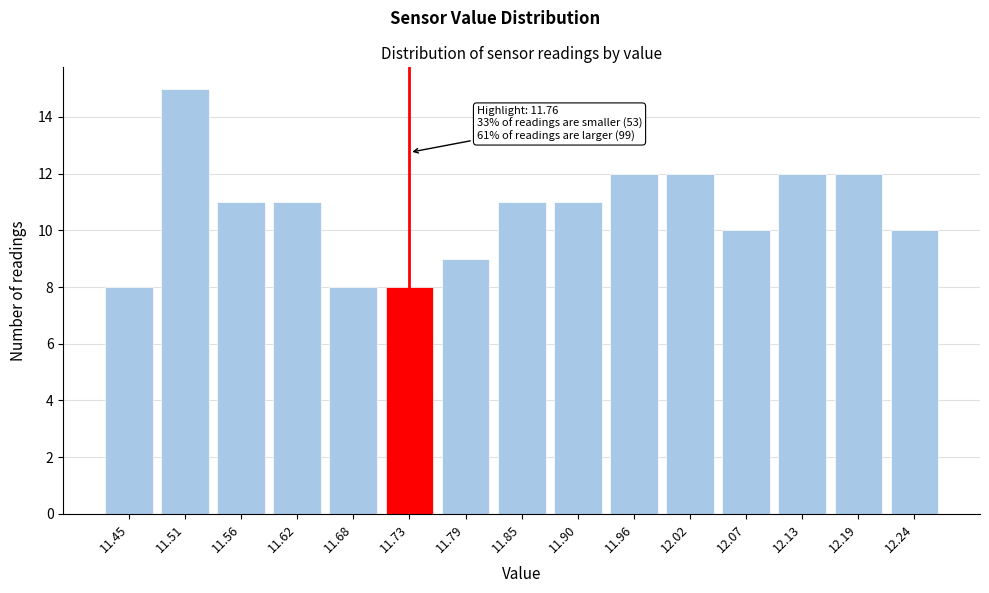

Reading left to right, transcribe all the data shown in this chart.

8	15	11	11	8	8	9	11	11	12	12	10	12	12	10